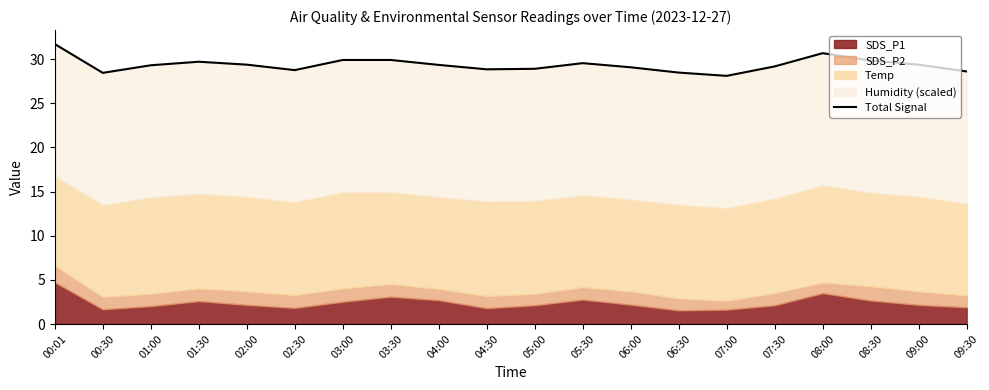

Between 08:00 and 06:30, which is larger?

08:00